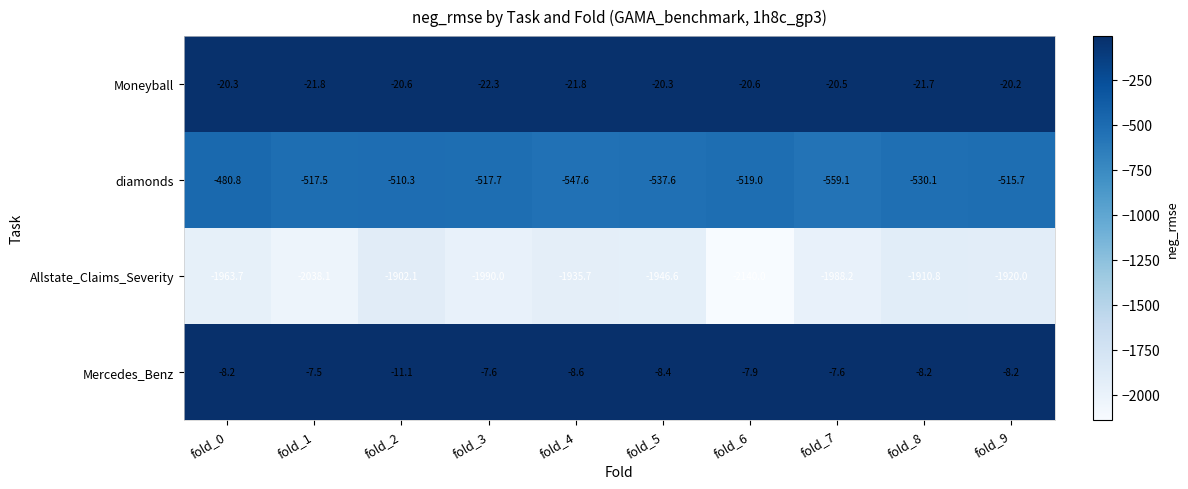

Is it true that Allstate_Claims_Severity equals -1935.7 at fold_4?

True